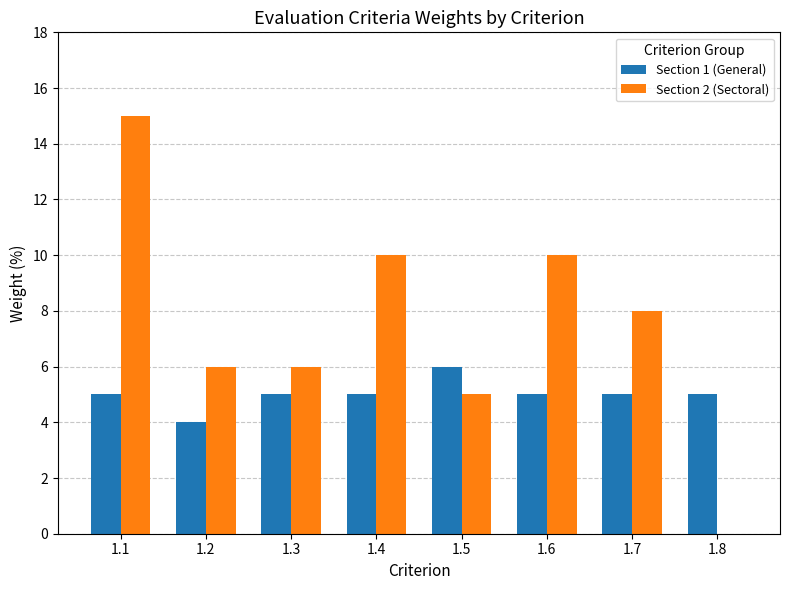

The value of Section 2 (Sectoral) at 1.2 is 4. True or false?

False